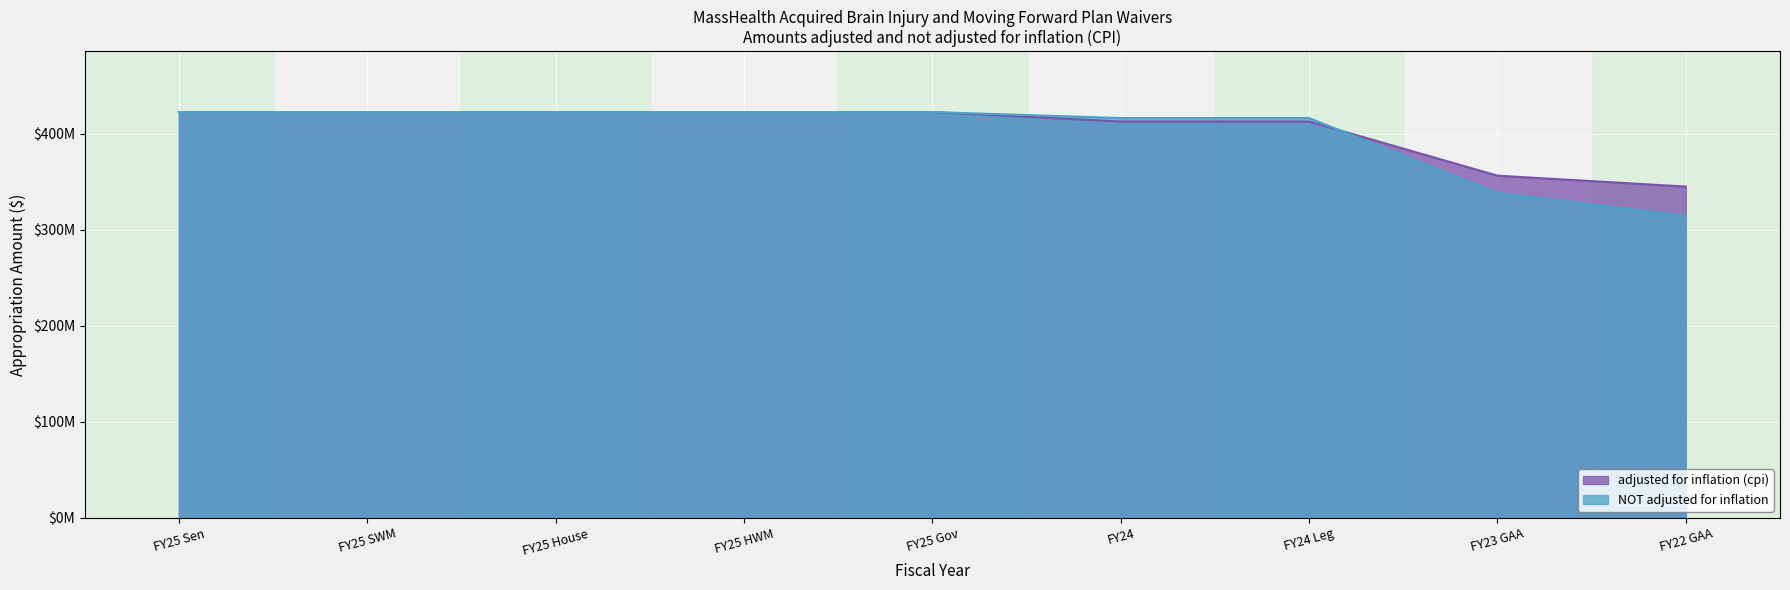

Between which two adjacent categories do adjusted for inflation (cpi) and NOT adjusted for inflation first intersect?

FY24 Leg and FY23 GAA